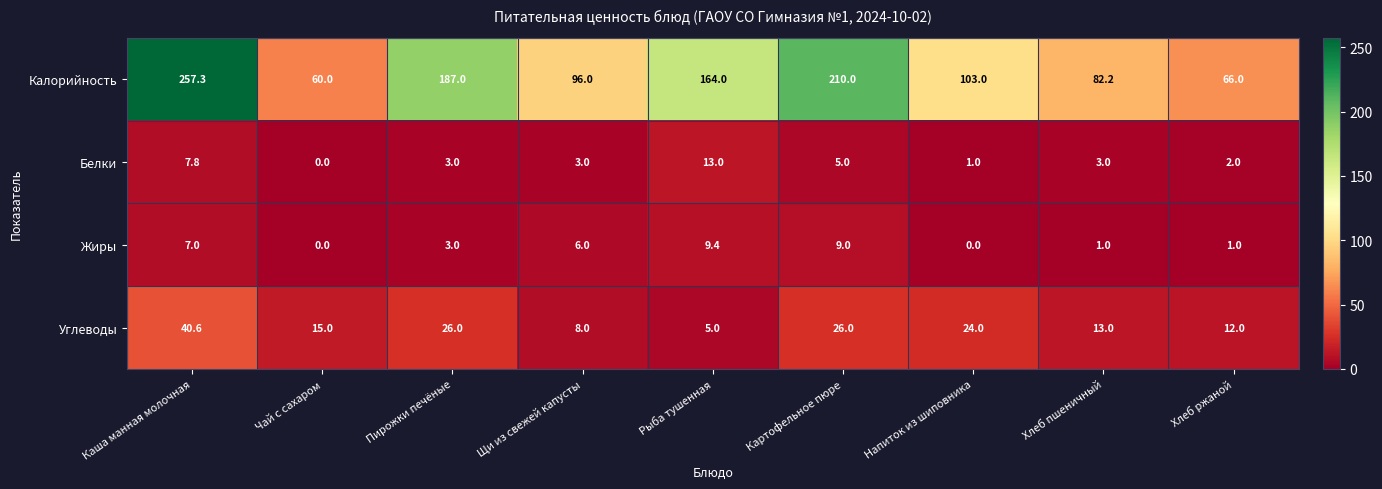

What value does the Жиры series have at Хлеб ржаной?

1.0